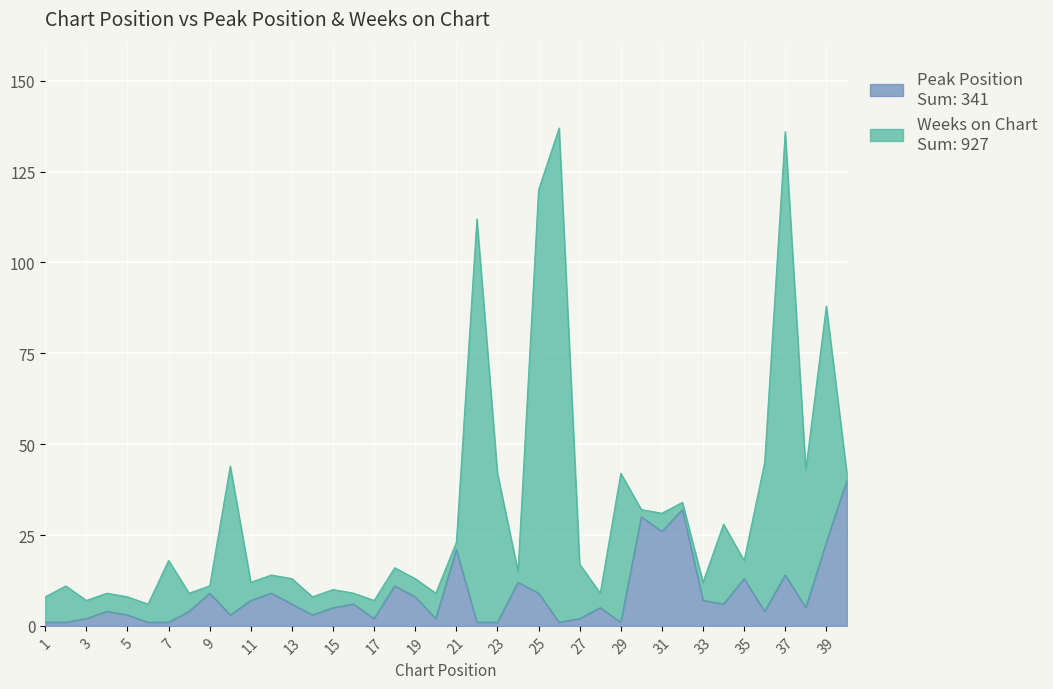

How many data points are less than 5?

18